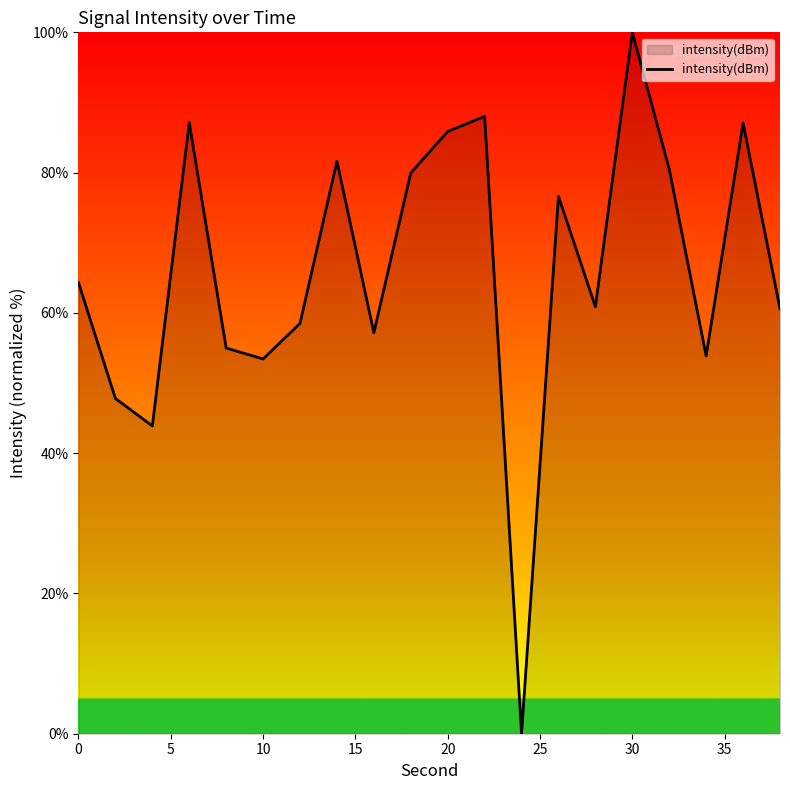

What is the maximum value shown in the chart?

100.0